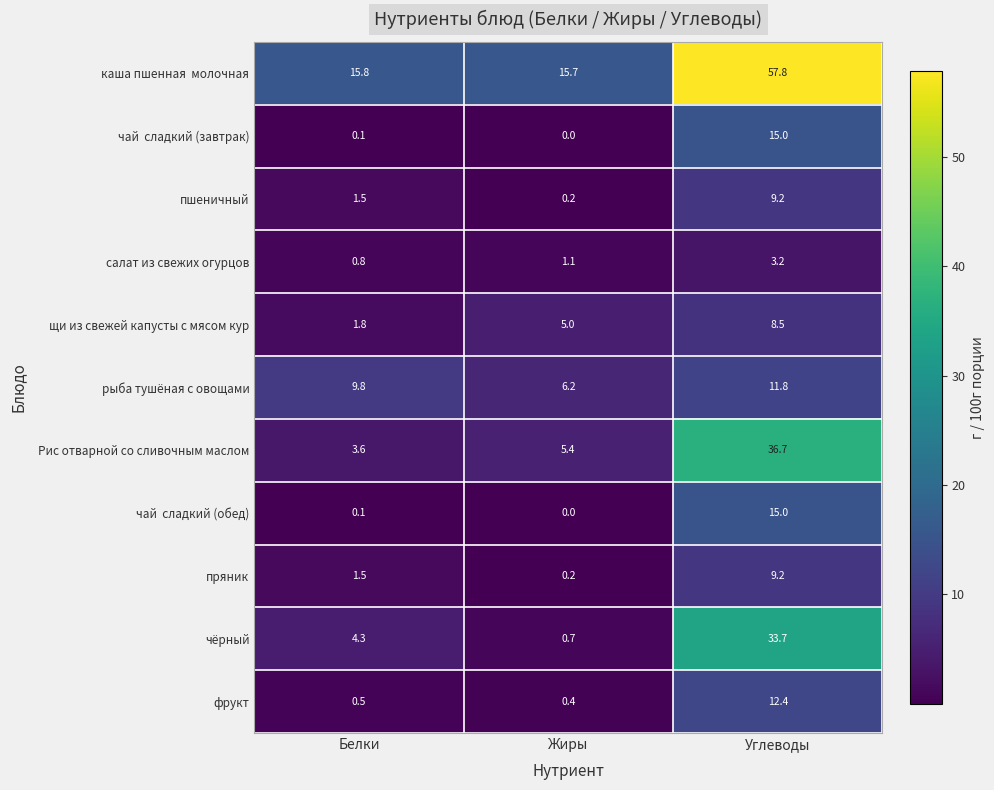

At which category is the sum across all series the highest?

Углеводы